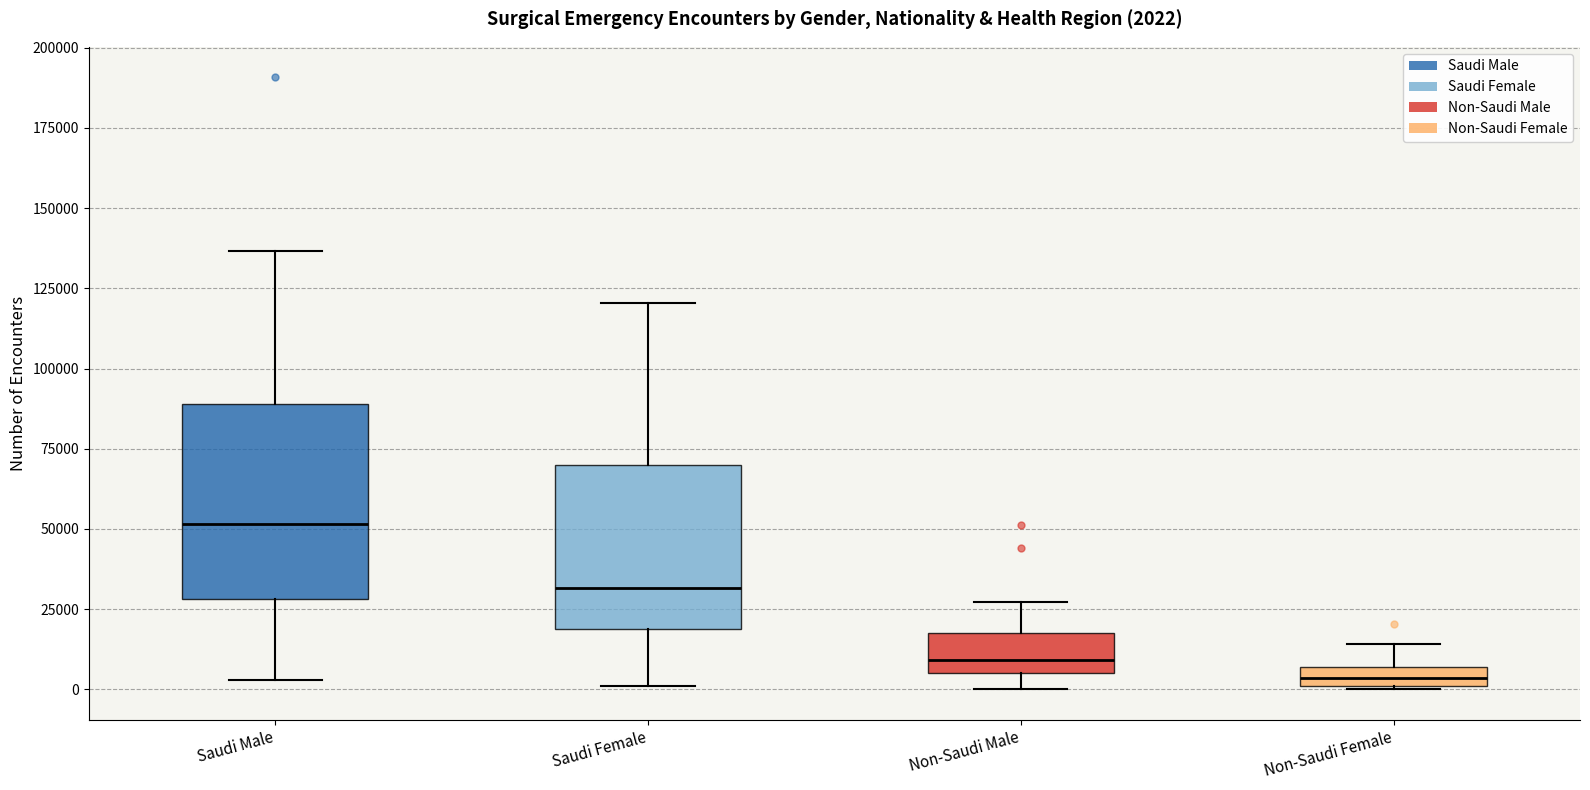

Which box has the highest median line?

Saudi Male